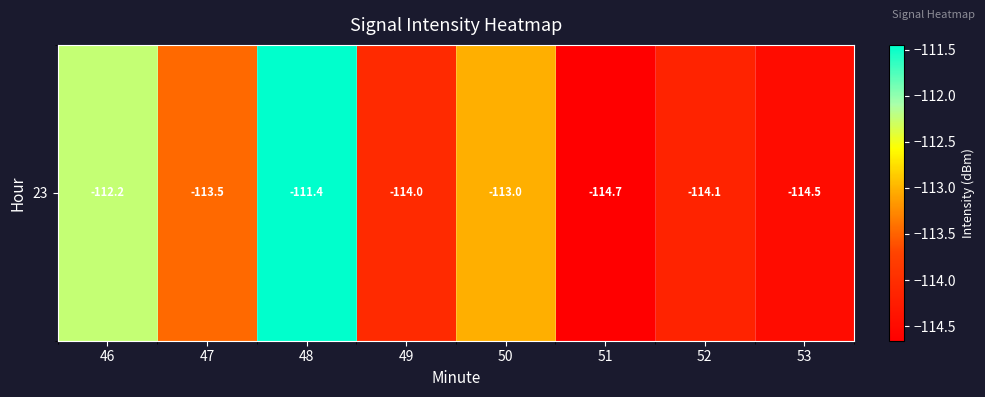

Which category has the lowest value across all series?

51